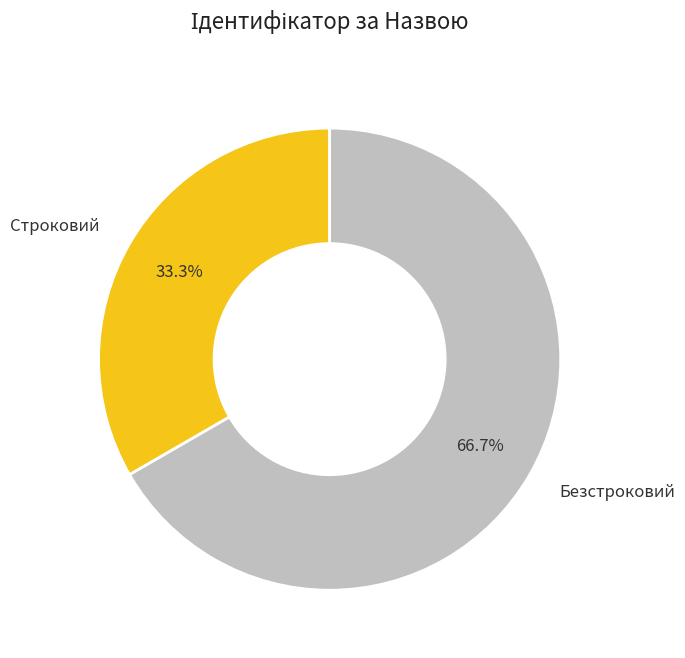

Which has a higher value, Строковий or Безстроковий?

Безстроковий